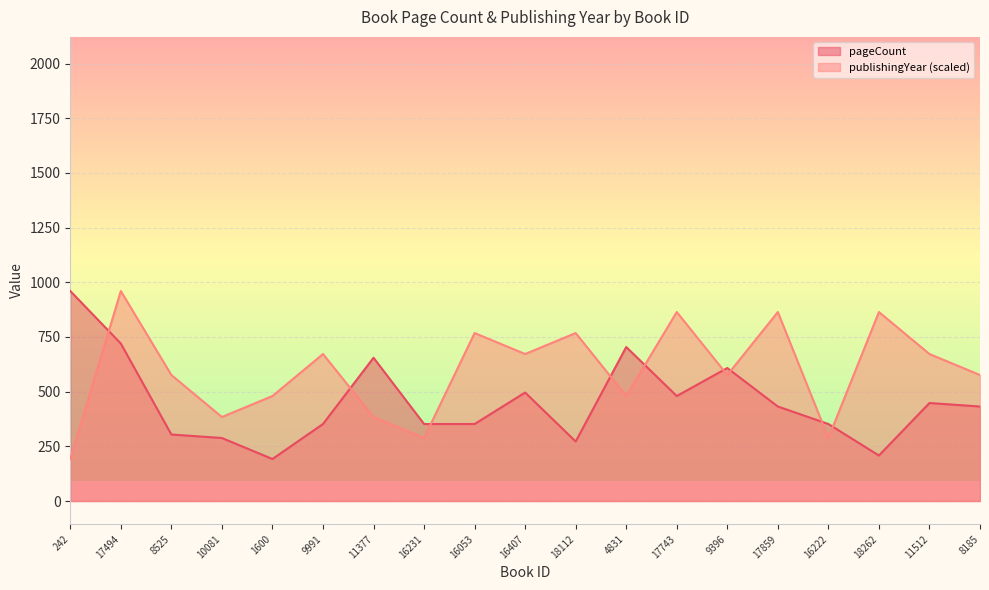

What is the sum of all publishingYear values?

11328